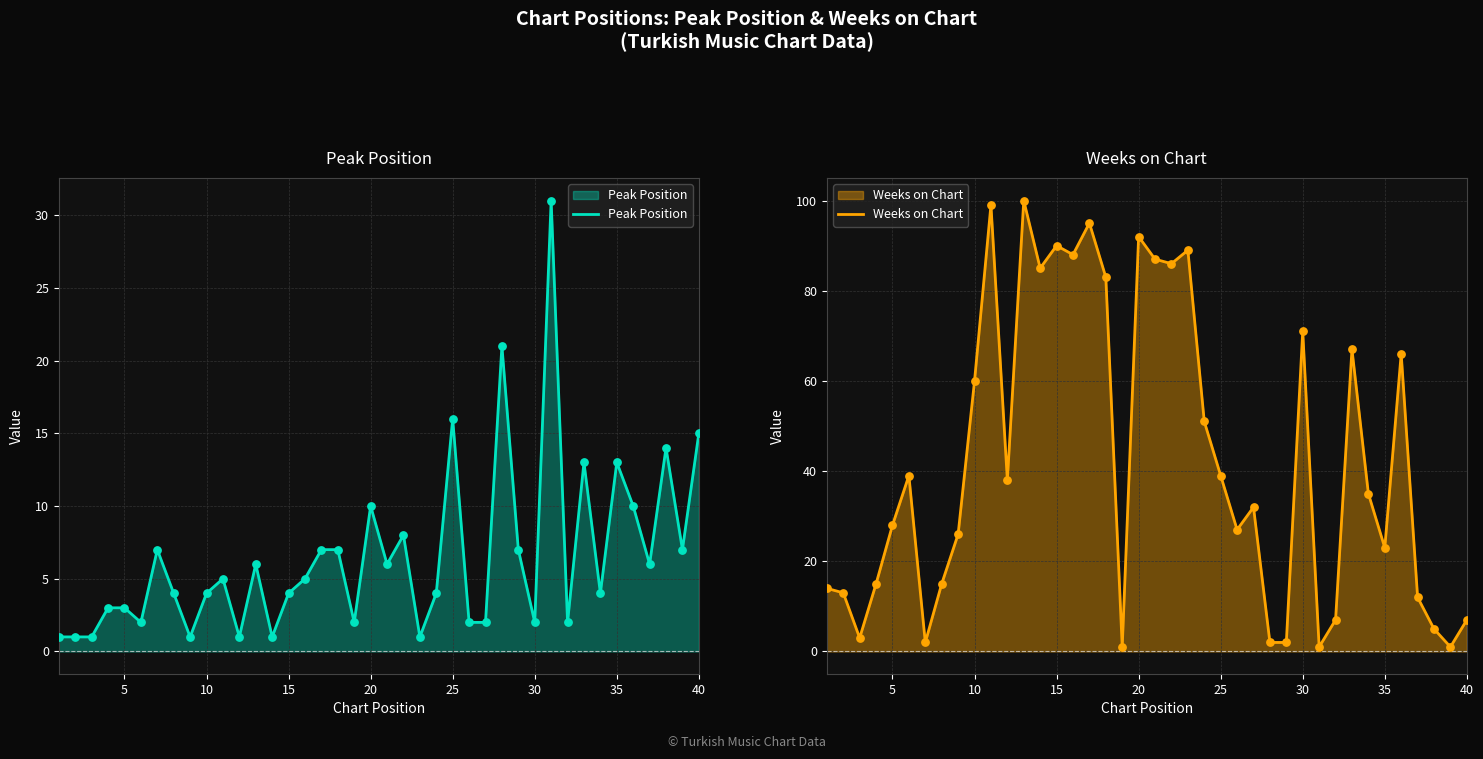

Which series contains the lowest Y value?

Peak Position